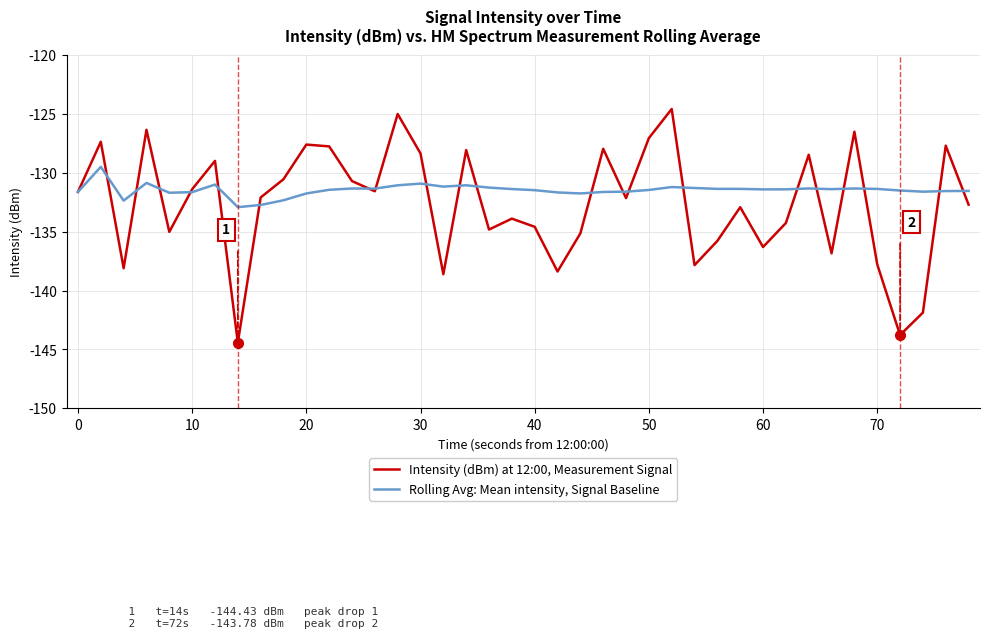

At how many categories does at least one series exceed -142?

40